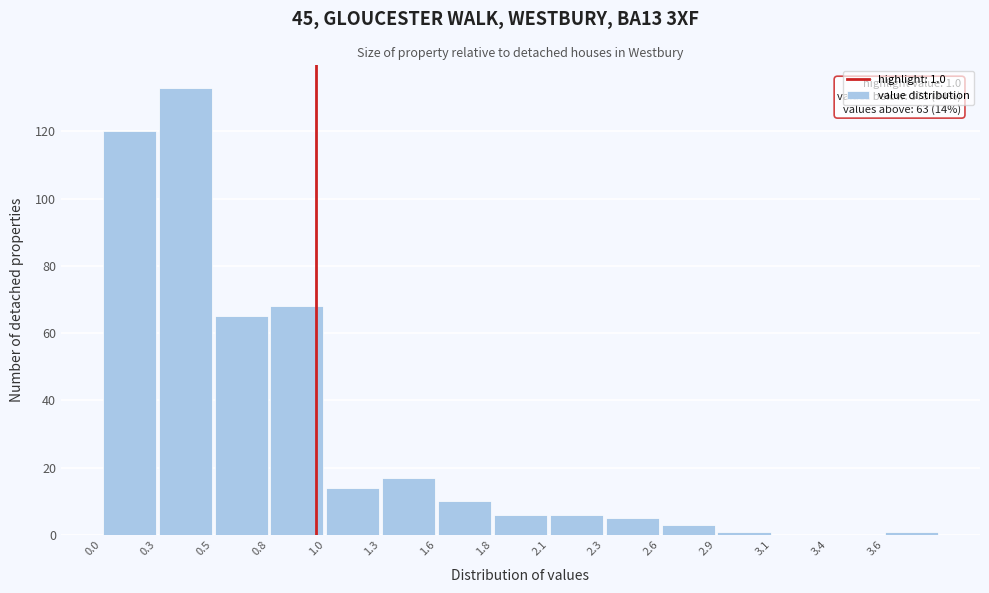

Which range on the x-axis has the tallest bar?

0.26 to 0.52